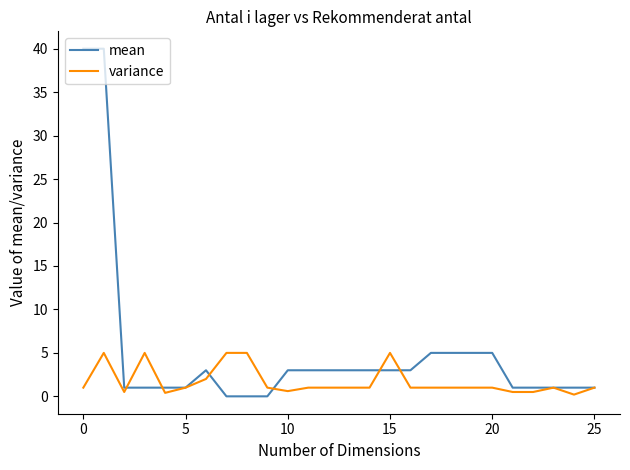

List the series in order of their overall mean, lowest first.

variance, mean